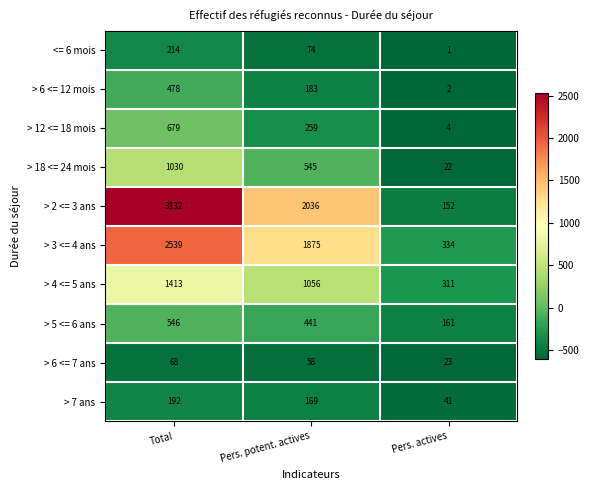

At which category does the chart reach its minimum across all series?

Pers. actives